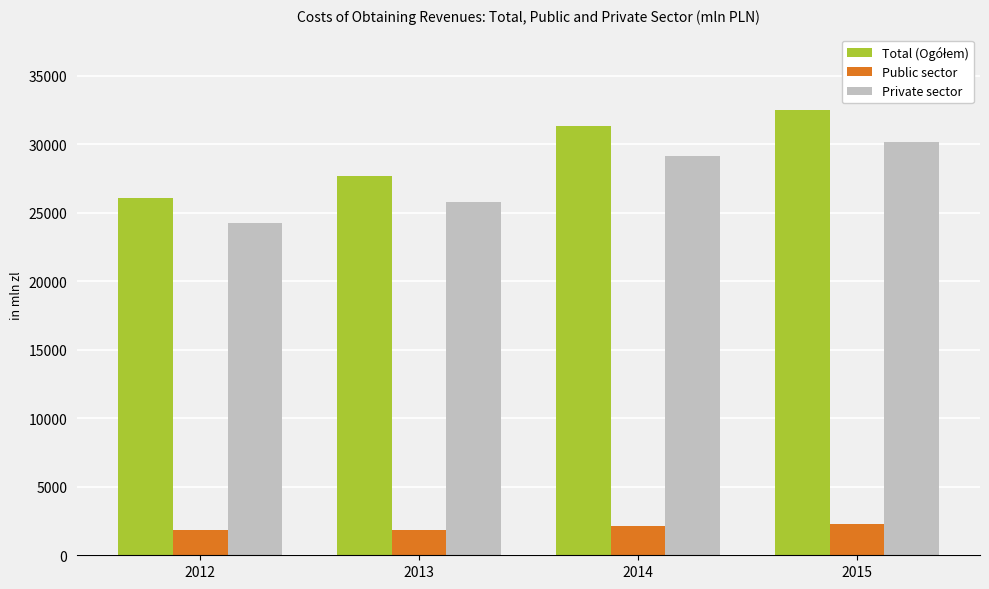

How many bars are there in total?

12